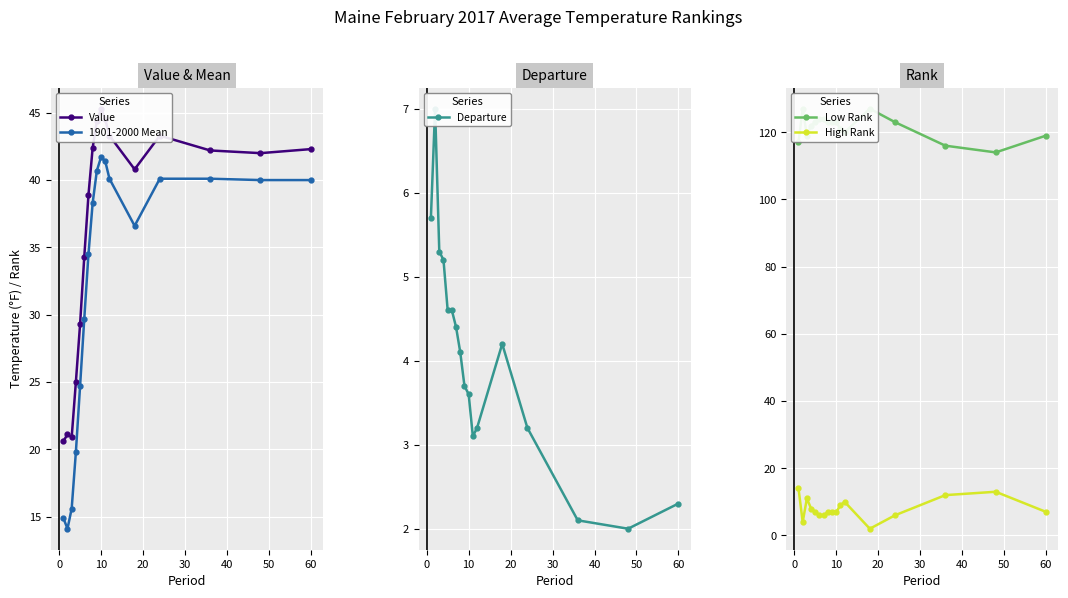

In Departure, how many points are higher than both neighbors (excluding endpoints)?

2